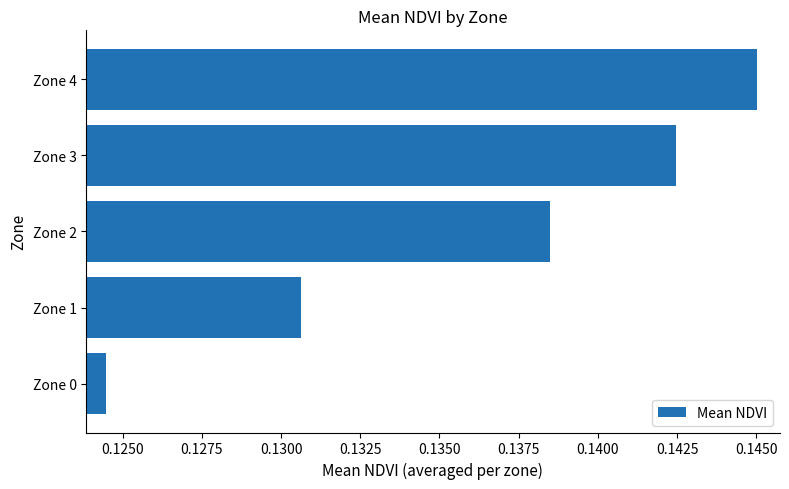

List the labels in order of value, largest first.

Zone 4, Zone 3, Zone 2, Zone 1, Zone 0